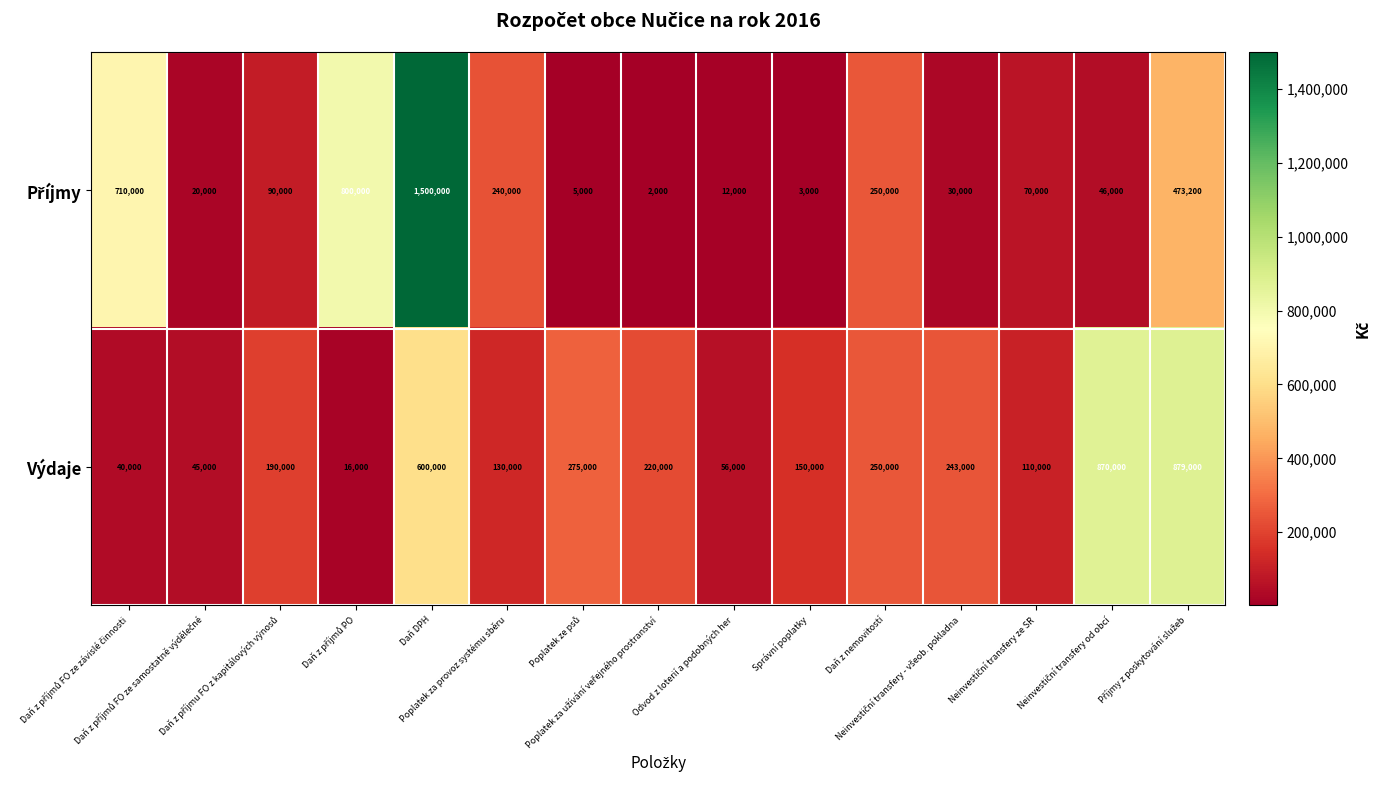

What is the sum of all Výdaje values?

4074000